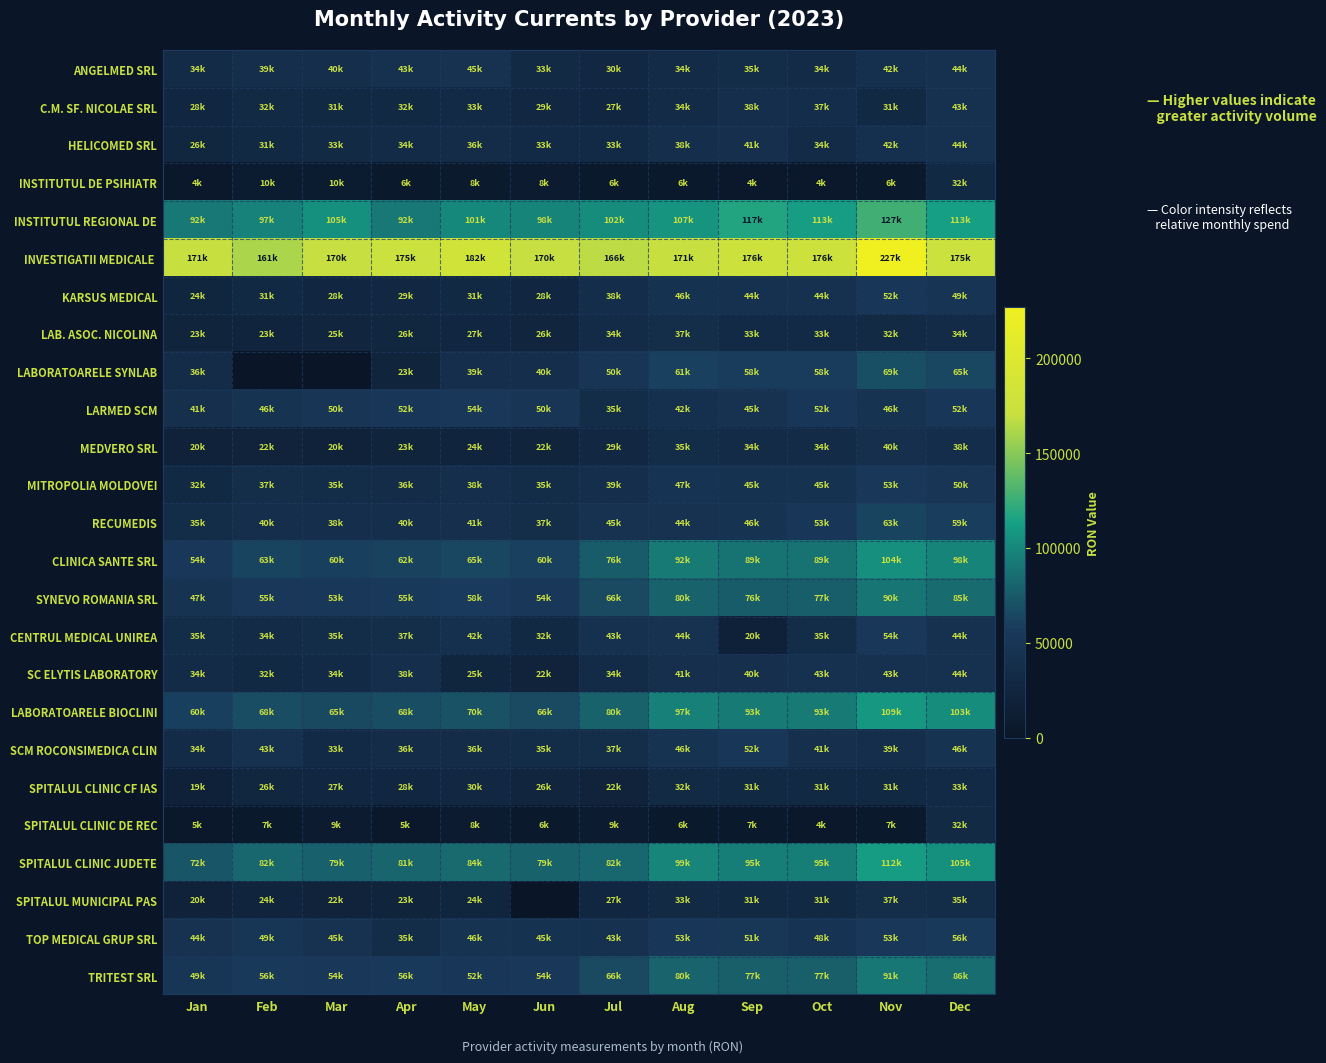

What is the spread (max minus min) of values at May?

174308.0